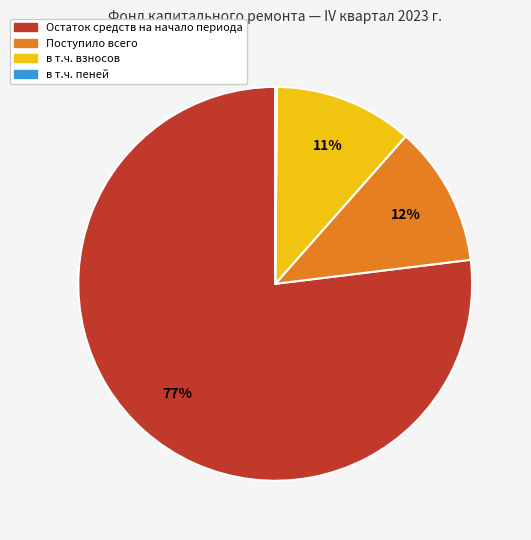

What percentage is the Остаток средств на начало периода slice, to the nearest percent?

77%